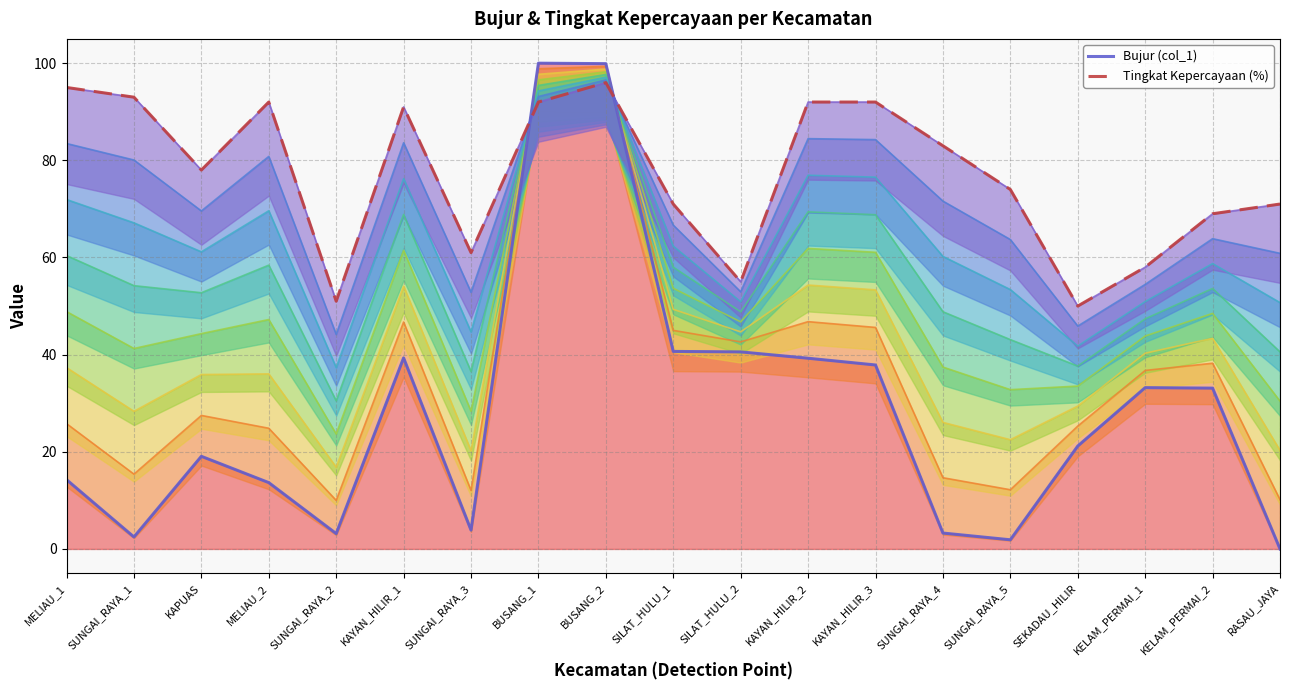

What is the approximate value of Bujur (col_1) at KELAM_PERMAI_2?

33.1